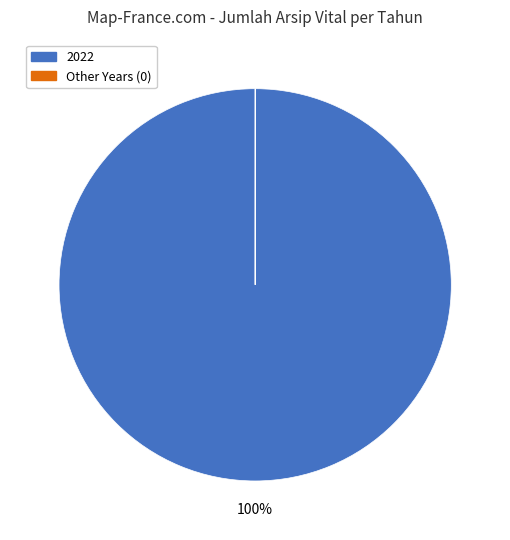

Is there any slice that represents more than half of the pie?

Yes